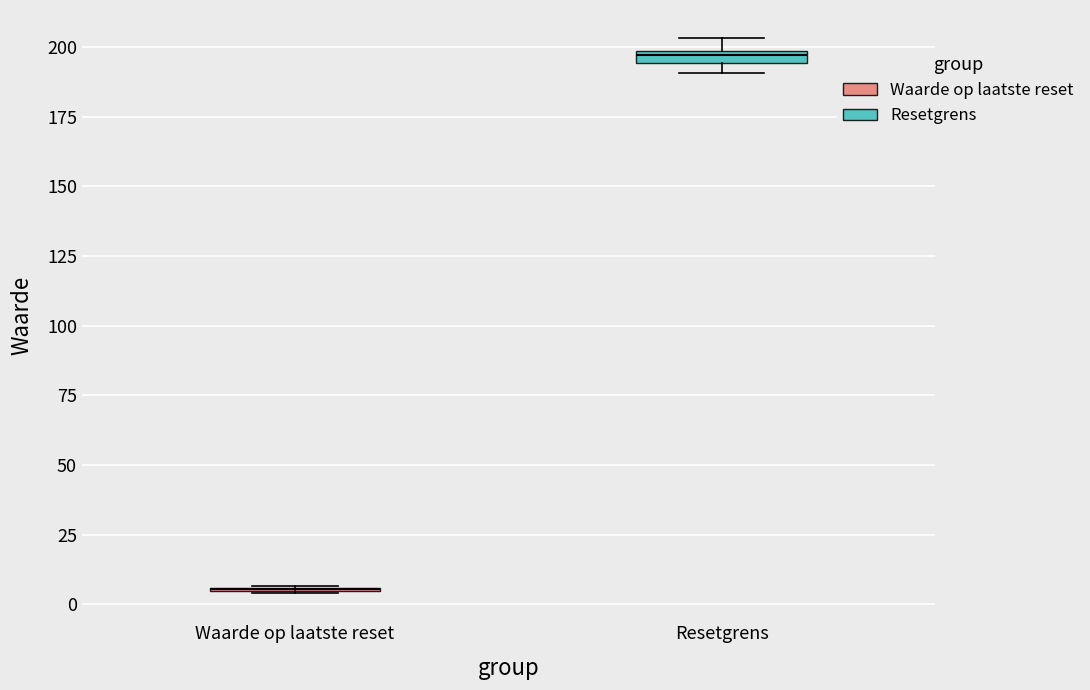

Where is the upper edge of the box for Resetgrens on the y-axis? The values are not printed on the chart, so give them approximately, as read against the axis.

200